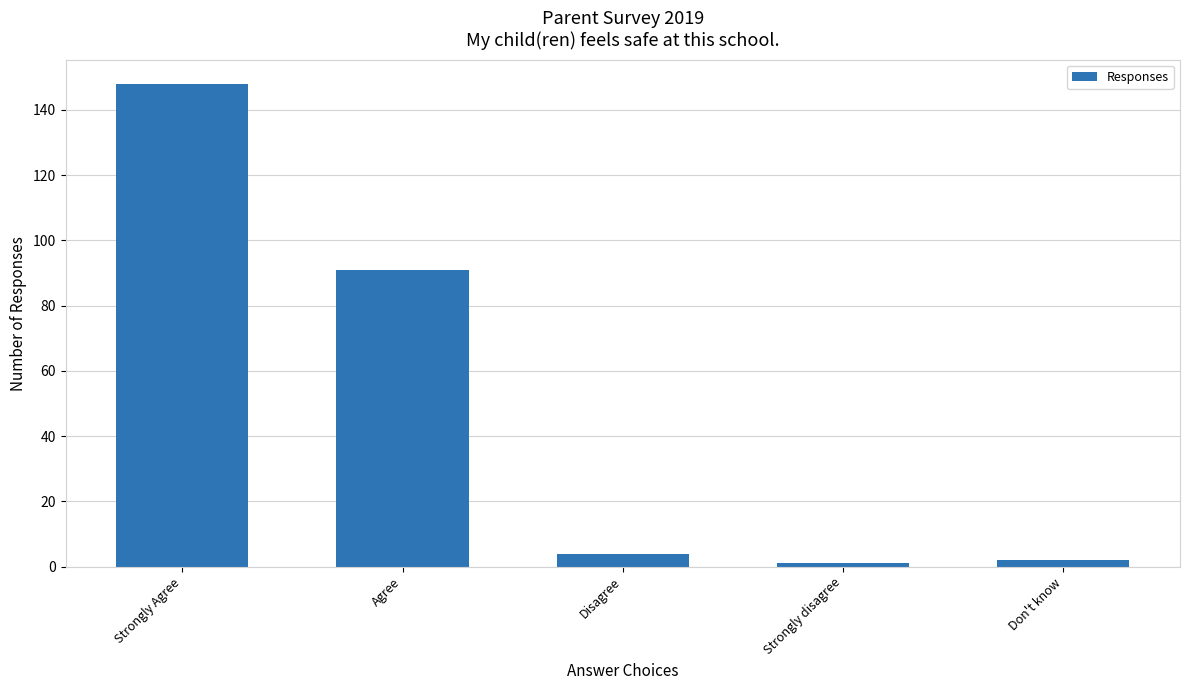

What is the label of the 3rd bar from the right?

Disagree